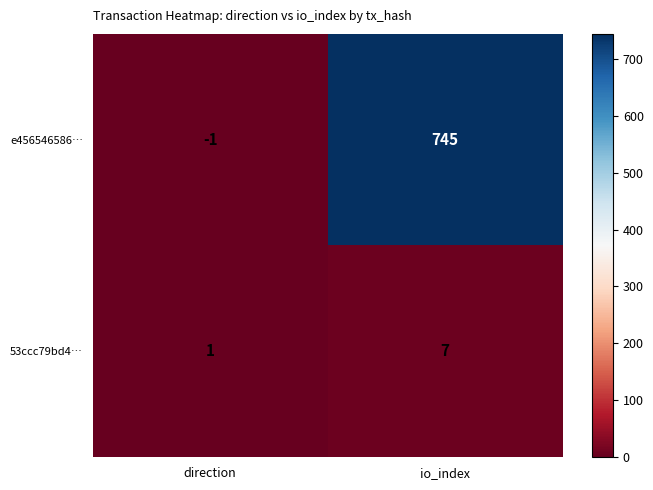

Which series has the largest total across all categories?

e456546586…